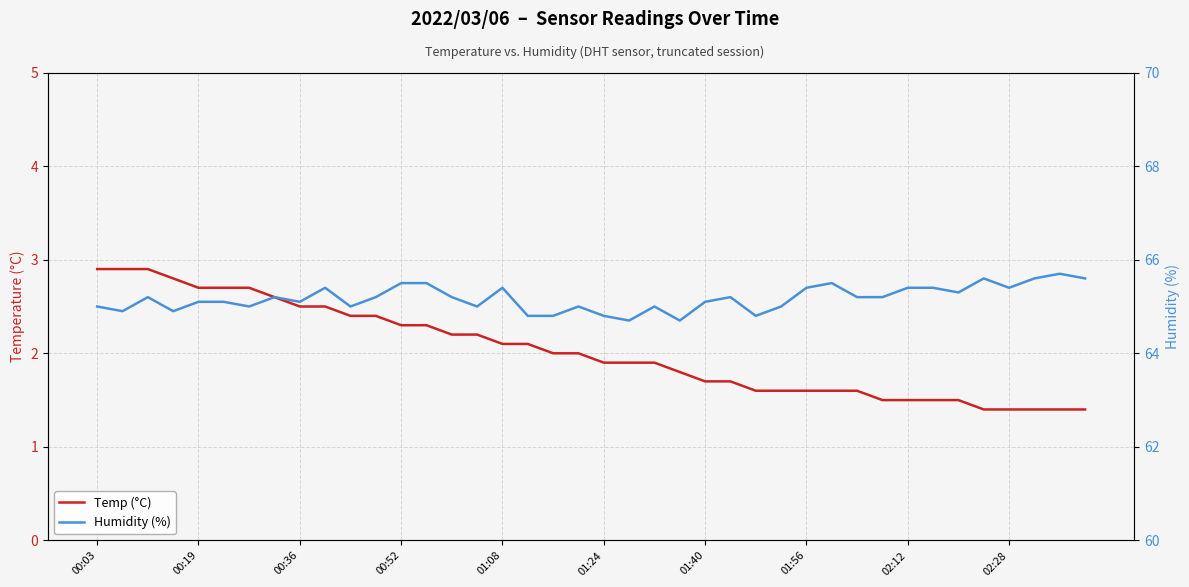

Reading left to right, what are all the values shown in this chart?

Temp (°C): 2.9	2.9	2.9	2.8	2.7	2.7	2.7	2.6	2.5	2.5	2.4	2.4	2.3	2.3	2.2	2.2	2.1	2.1	2.0	2.0	1.9	1.9	1.9	1.8	1.7	1.7	1.6	1.6	1.6	1.6	1.6	1.5	1.5	1.5	1.5	1.4	1.4	1.4	1.4	1.4
Humidity (%): 65.0	64.9	65.2	64.9	65.1	65.1	65.0	65.2	65.1	65.4	65.0	65.2	65.5	65.5	65.2	65.0	65.4	64.8	64.8	65.0	64.8	64.7	65.0	64.7	65.1	65.2	64.8	65.0	65.4	65.5	65.2	65.2	65.4	65.4	65.3	65.6	65.4	65.6	65.7	65.6